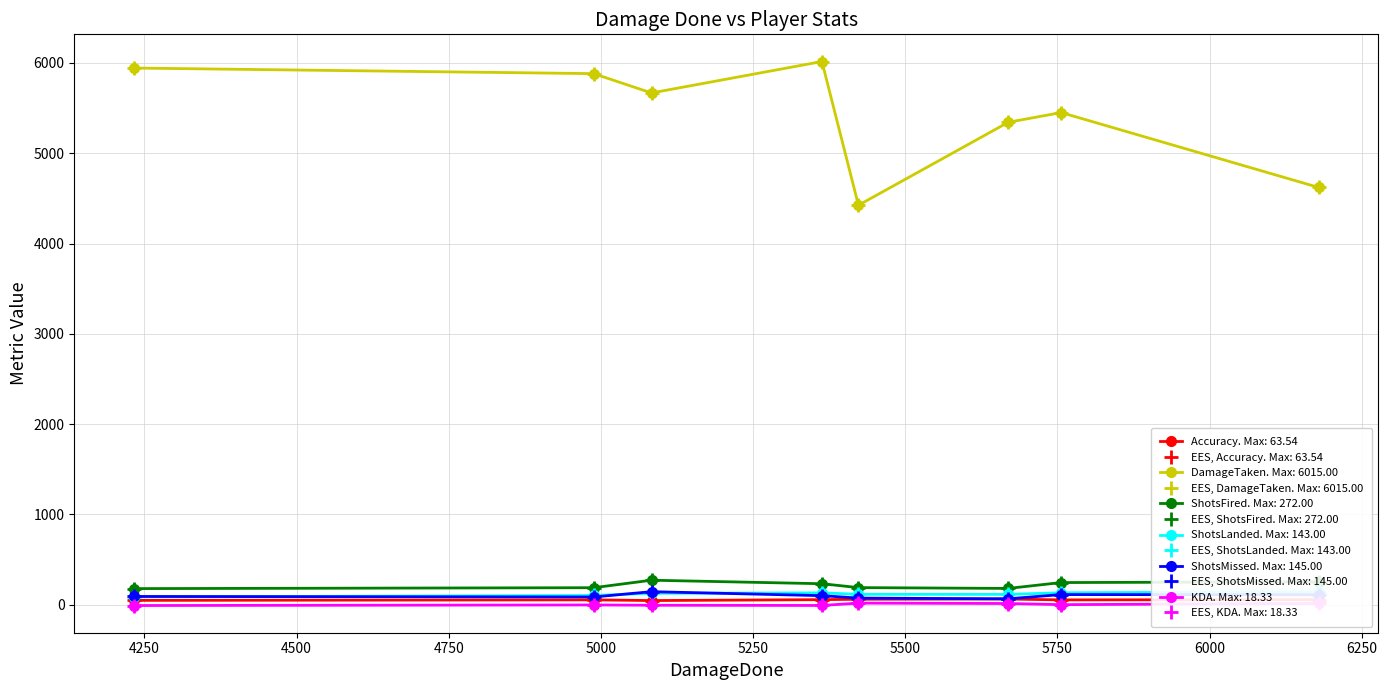

How many interior local peaks does the KDA series have?

1